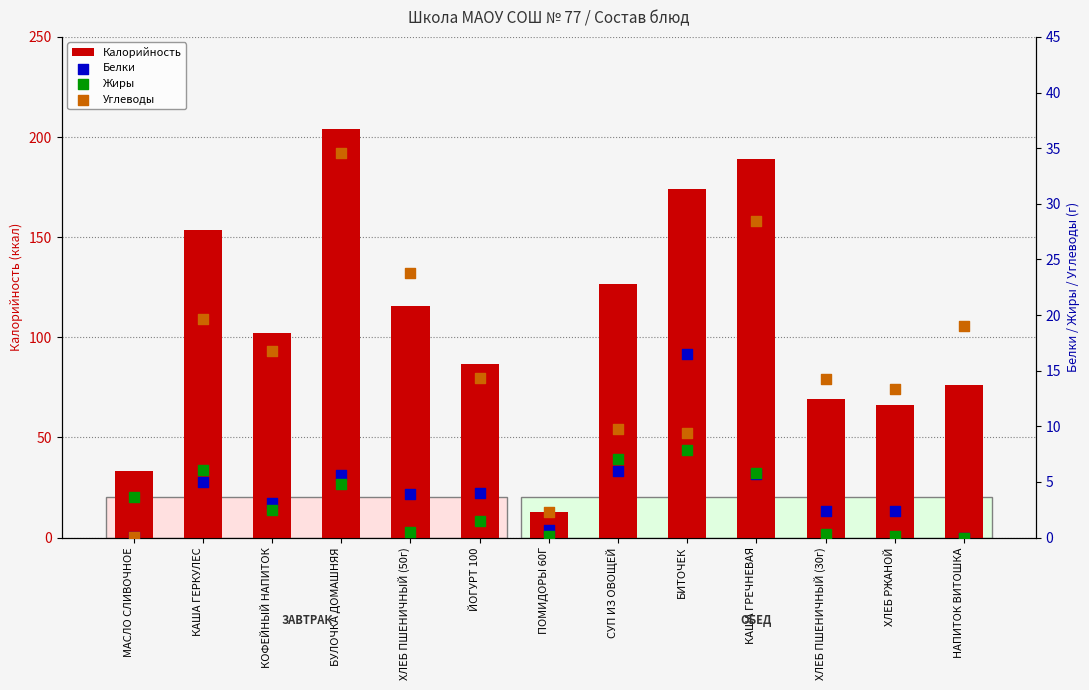

Which series has the largest total across all categories?

Калорийность